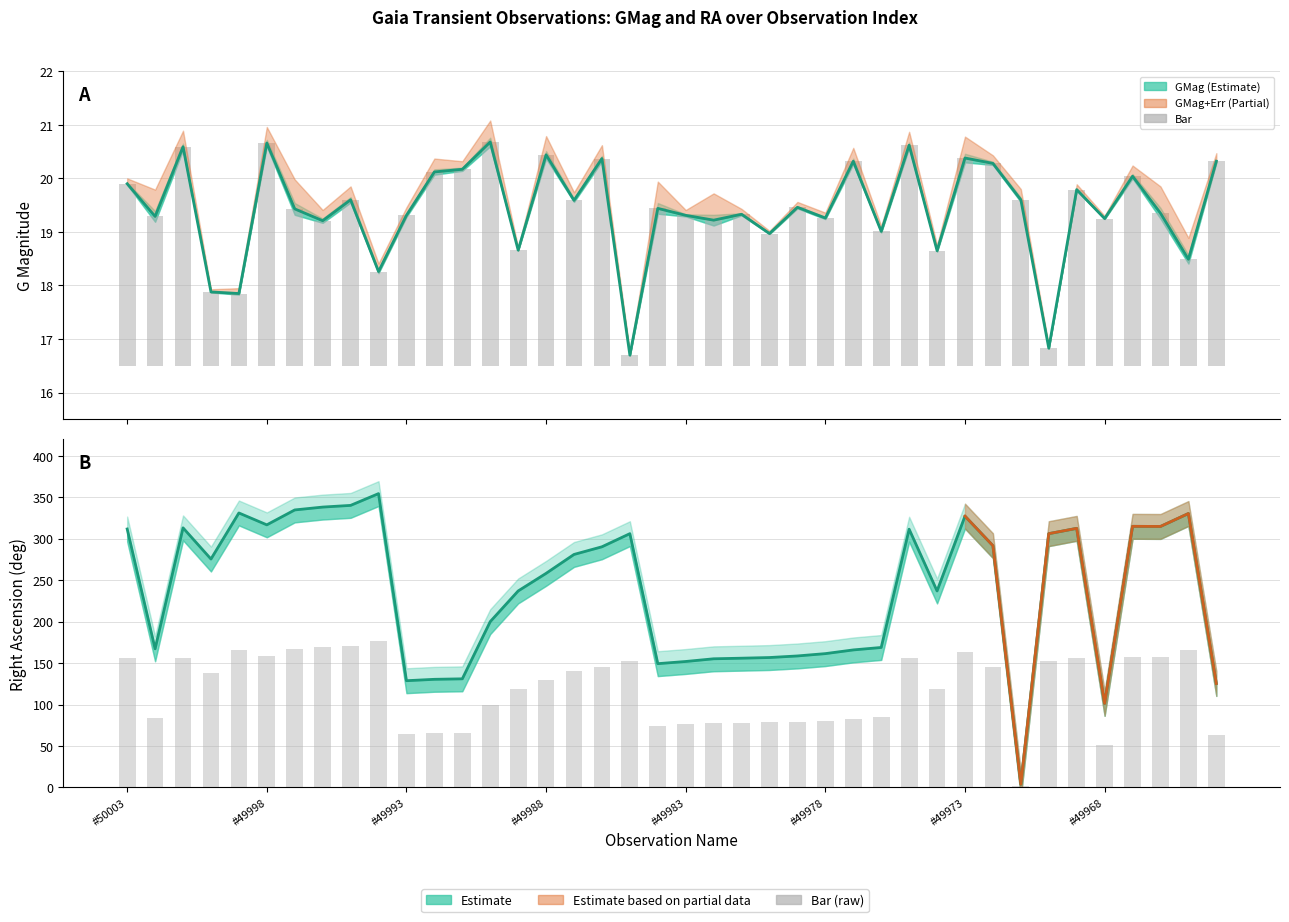

Which series has the largest total across all categories?

RA